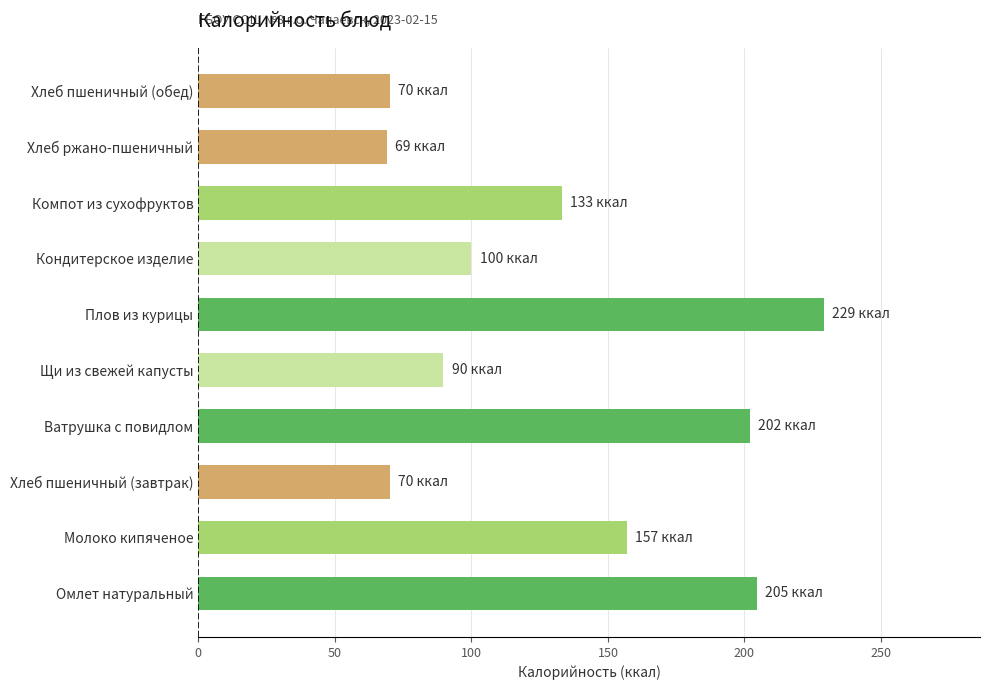

The value at Компот из сухофруктов is 133.0. True or false?

True